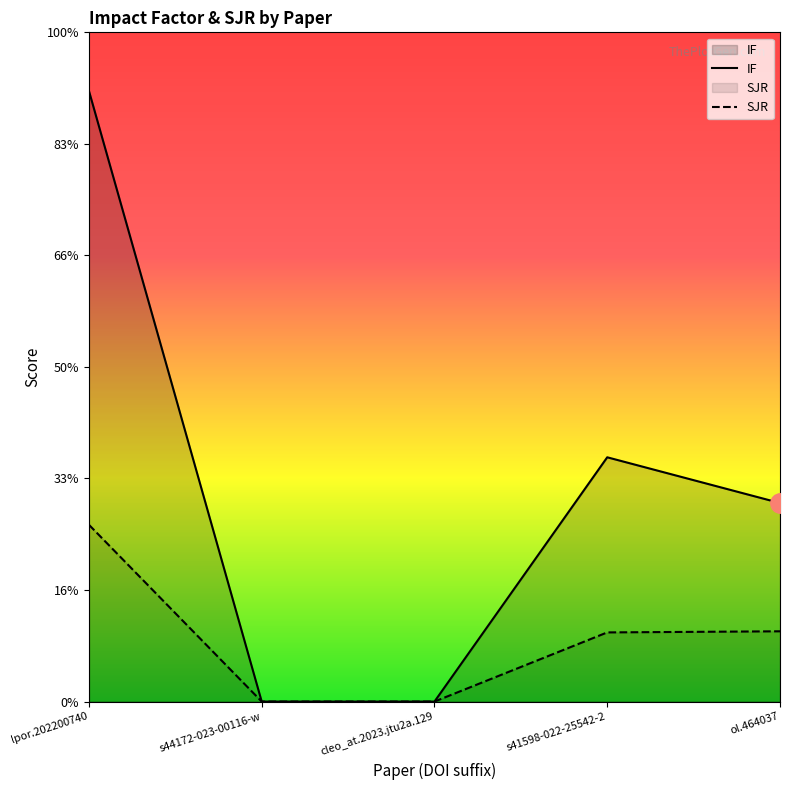

How many lines are shown in the chart?

2